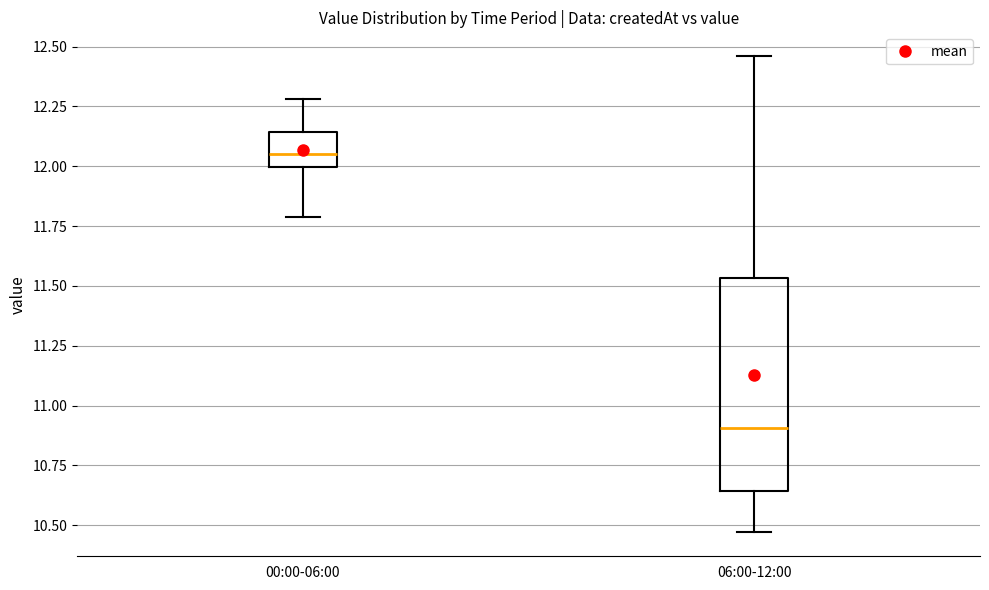

Reading left to right, transcribe this box plot: for each box, give where its median line is, the range the box spans, and where its two whiskers end, as read against the y-axis. The values are not printed on the chart, so give them approximately, as read against the axis.

00:00-06:00: median 12.05, box 12.00 to 12.15, whiskers 11.80 to 12.30
06:00-12:00: median 10.90, box 10.65 to 11.55, whiskers 10.45 to 12.45